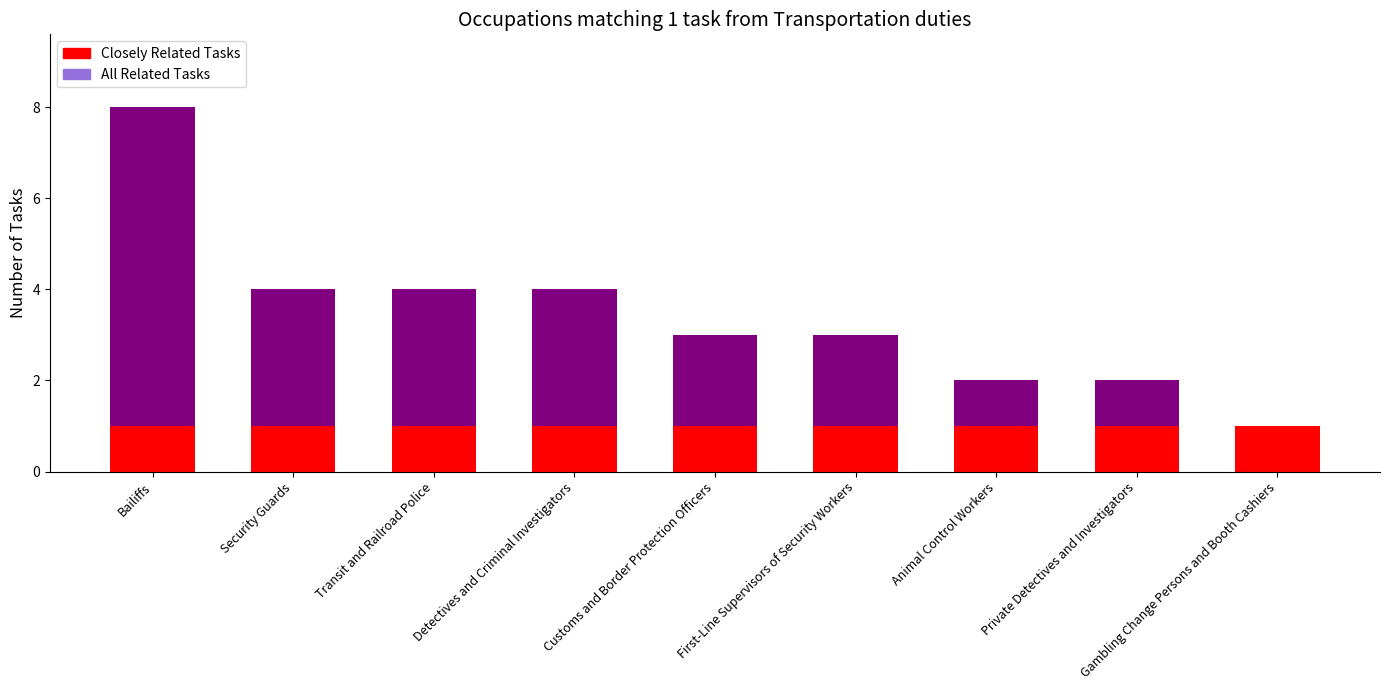

How many bars are there in each group?

2